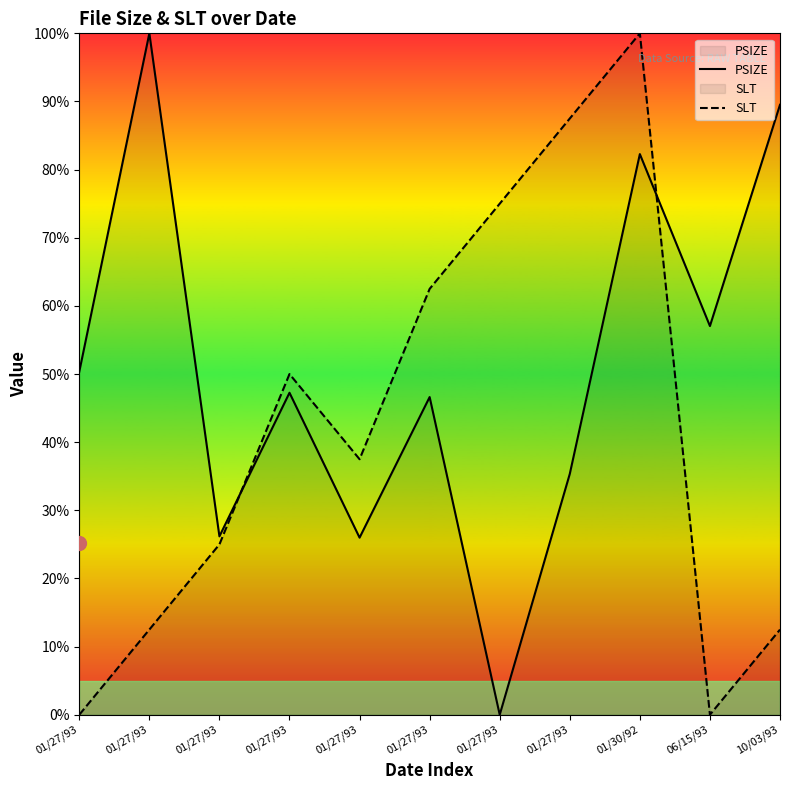

What is the spread (max minus min) of values at 01/27/93?

50.3